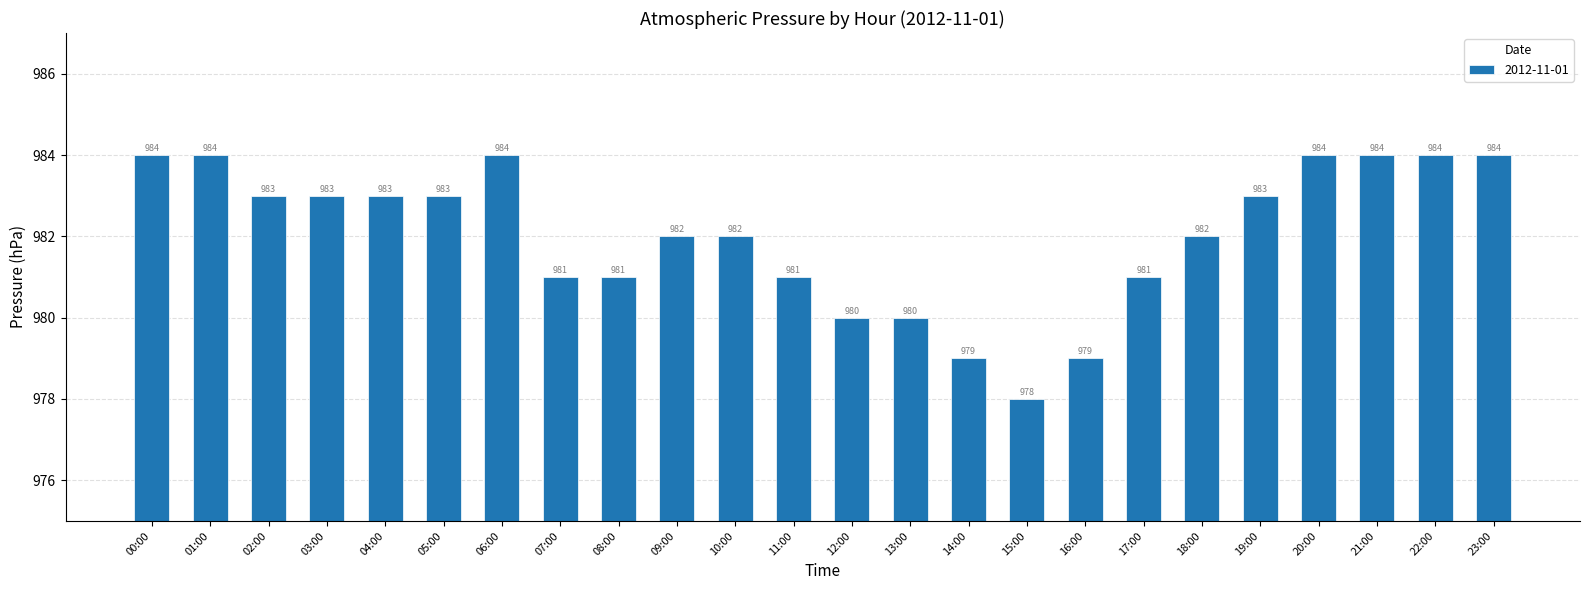

Which category has the lowest value across all series?

15:00